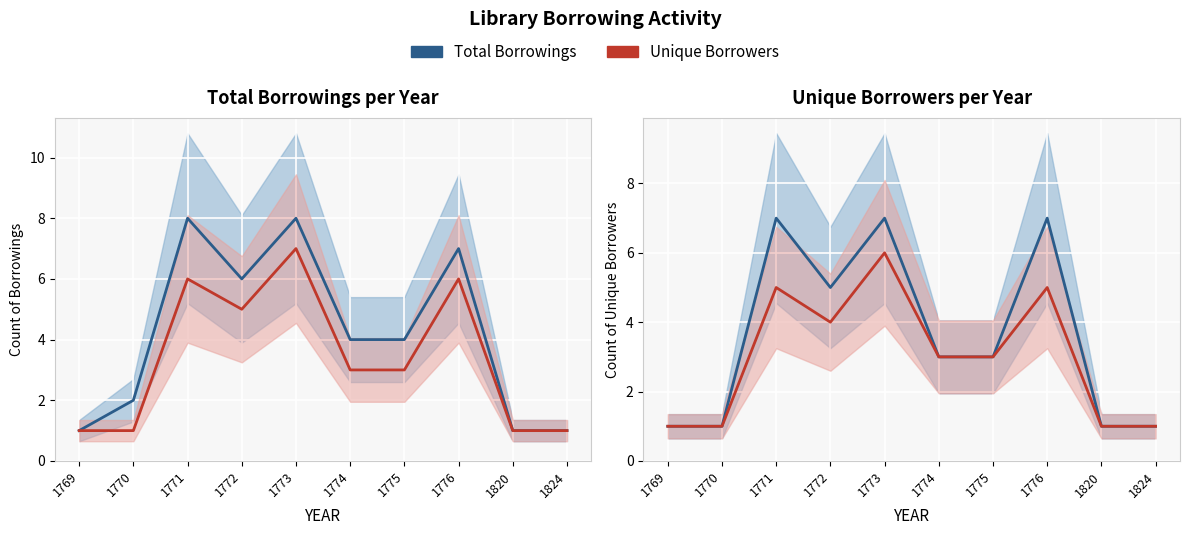

Is it true that Total equals 3 at 1775?

True